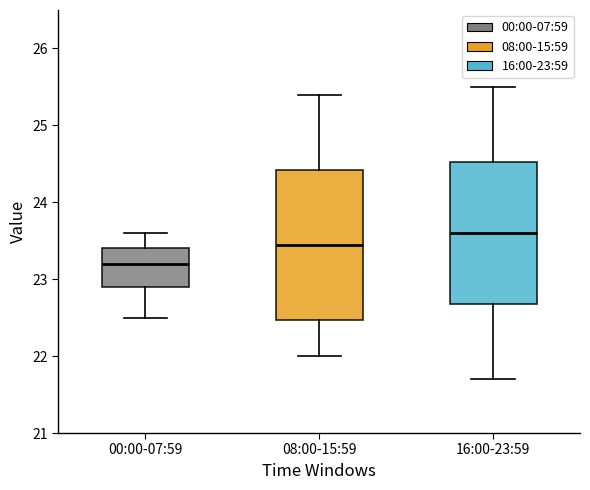

Reading left to right, transcribe this box plot: for each box, give where its median line is, the range the box spans, and where its two whiskers end, as read against the y-axis. The values are not printed on the chart, so give them approximately, as read against the axis.

00:00-07:59: median 23.2, box 22.9 to 23.4, whiskers 22.5 to 23.6
08:00-15:59: median 23.5, box 22.5 to 24.4, whiskers 22.0 to 25.4
16:00-23:59: median 23.6, box 22.7 to 24.5, whiskers 21.7 to 25.5